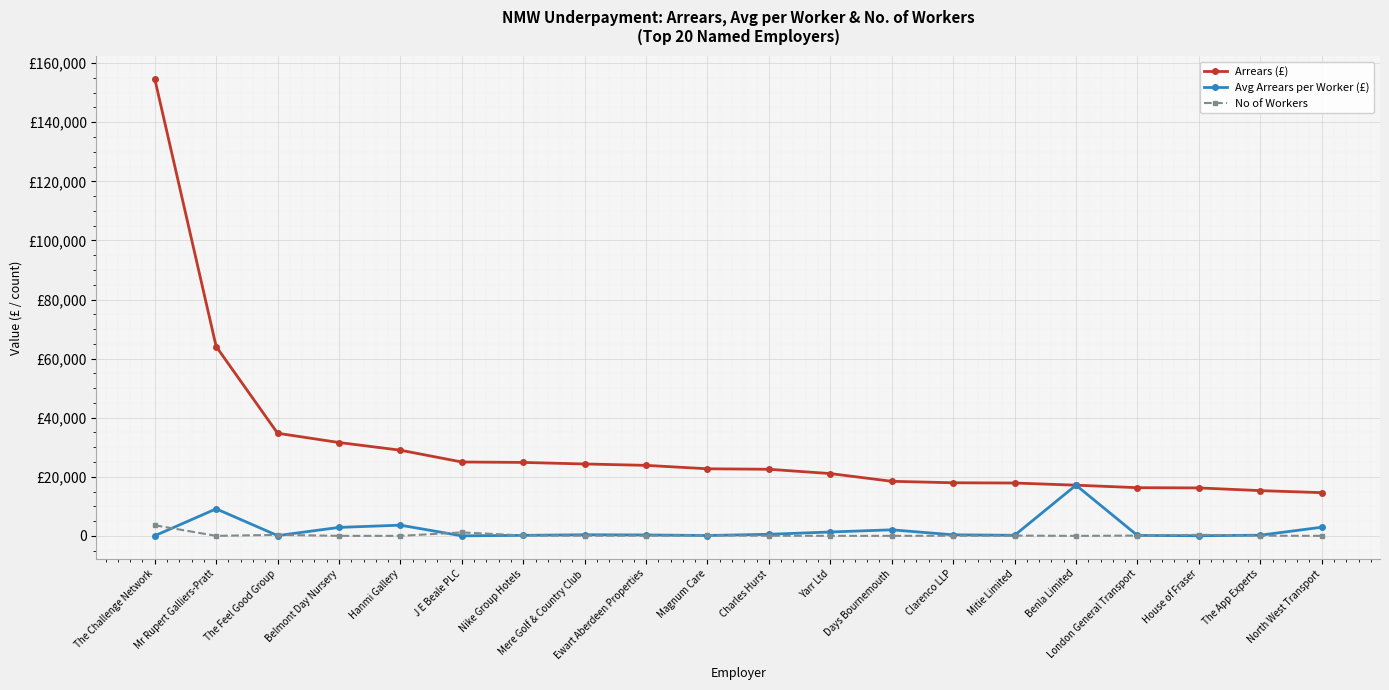

True or false: No of Workers and Arrears (£) cross at least once.

False